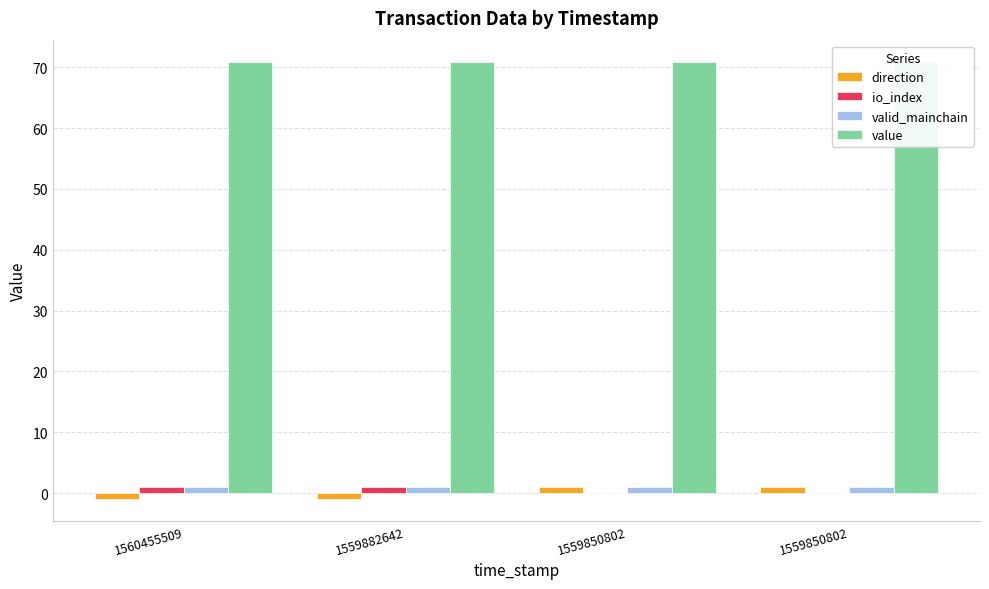

How many bars are there in each group?

4